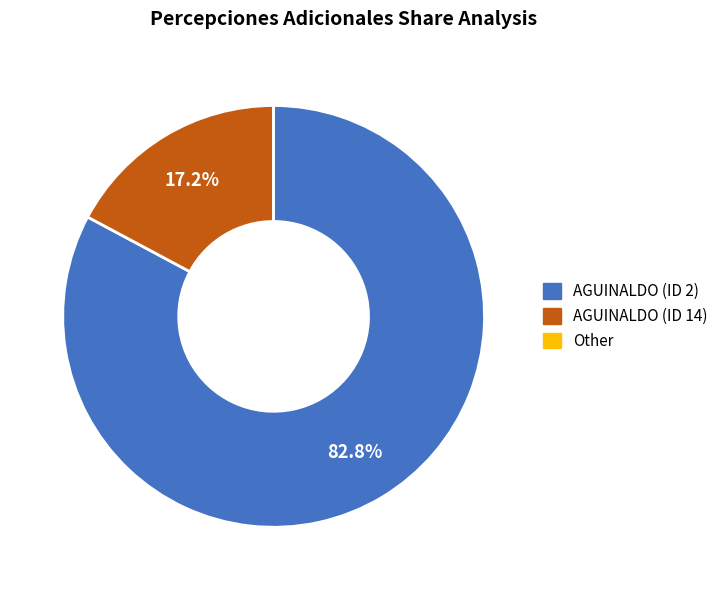

To the nearest percent, what is the average slice percentage?

33%